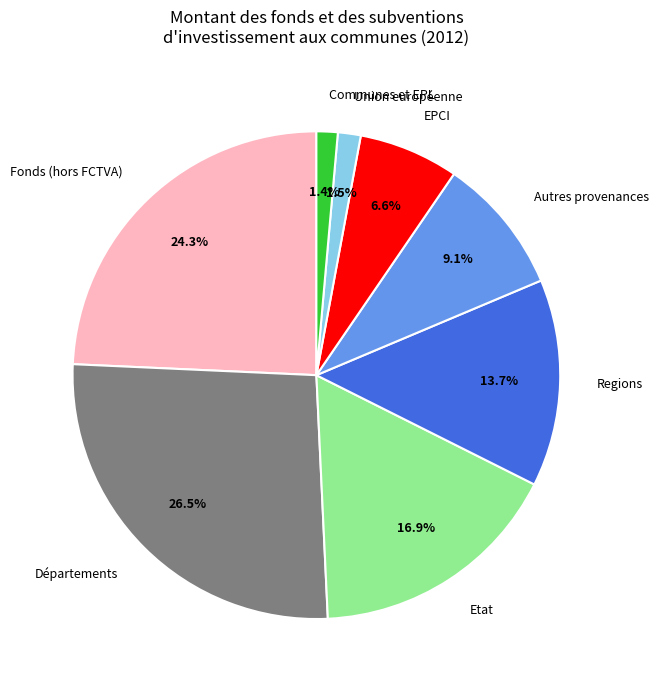

Does Communes et EPL represent more than half of the total?

No